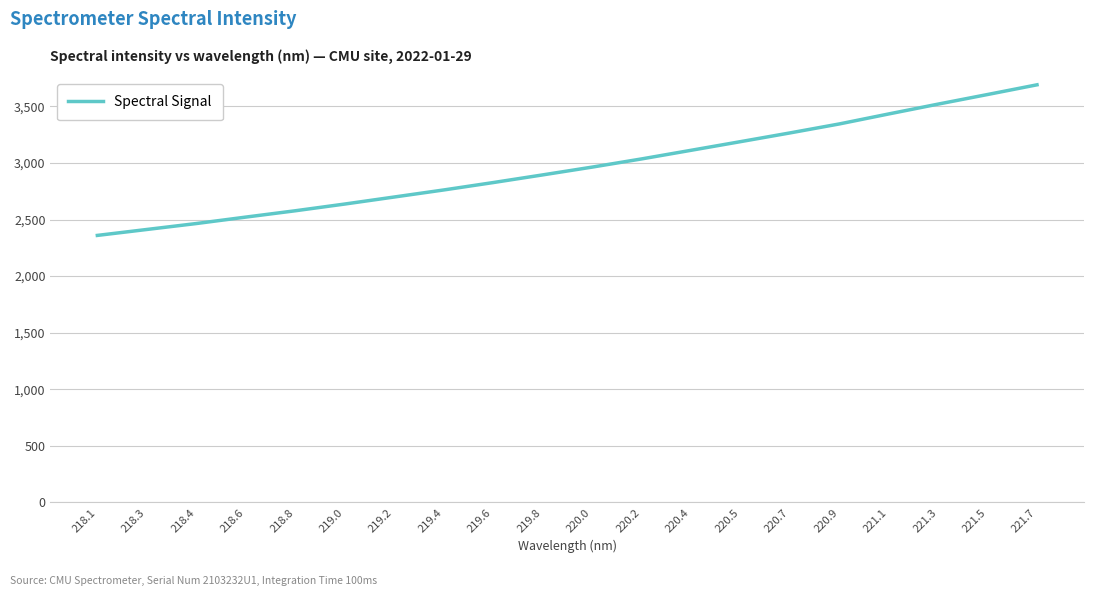

At which category does the chart reach its minimum across all series?

218.1